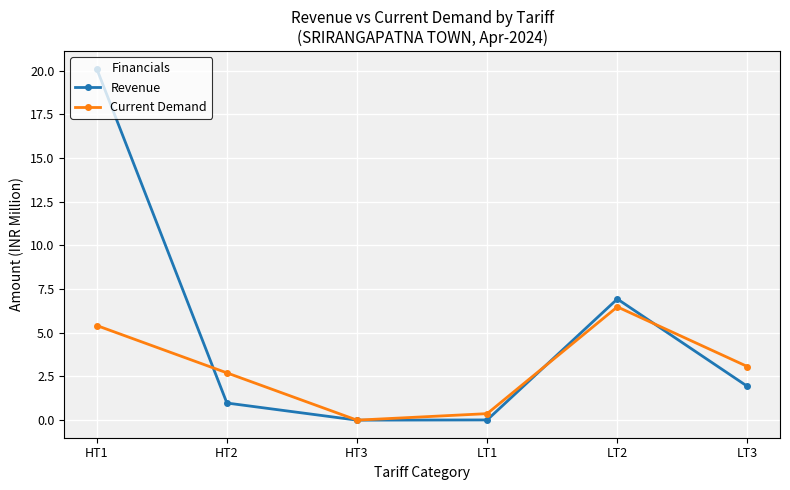

Which series has the largest range (max minus min)?

Revenue